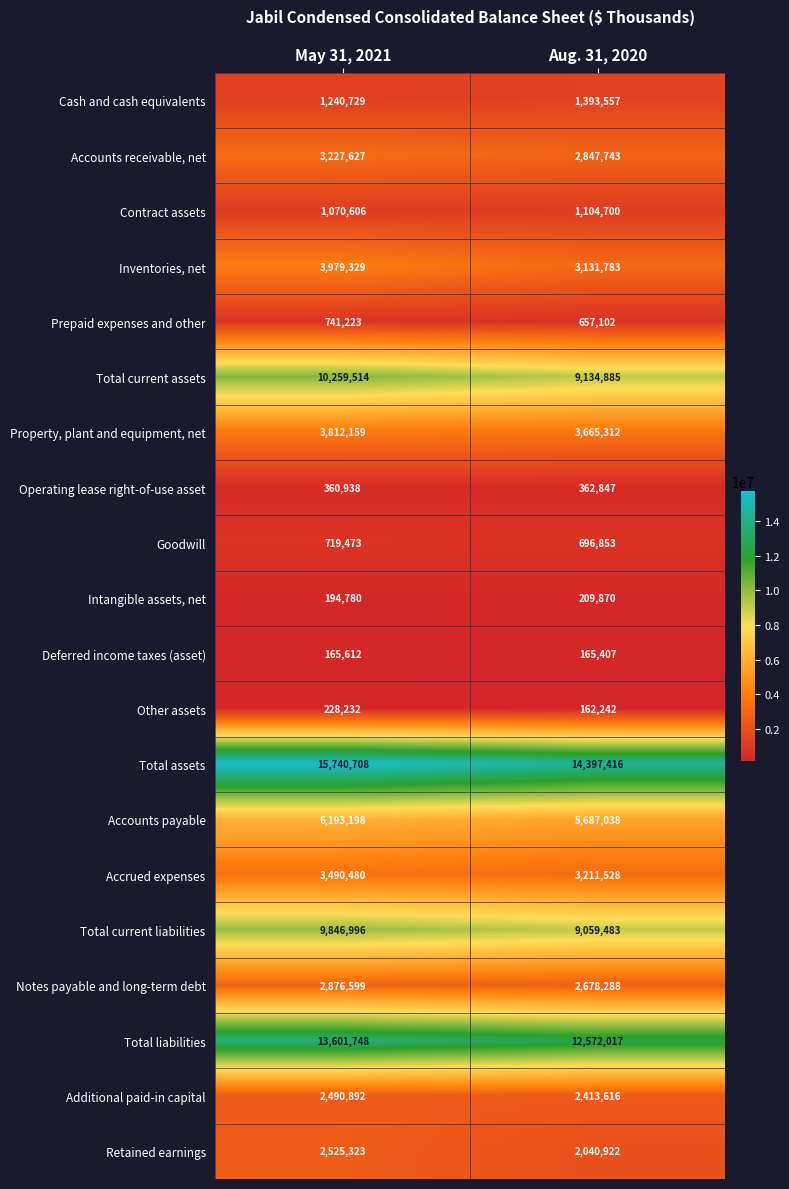

What is the total value across all series at May 31, 2021?

82766166